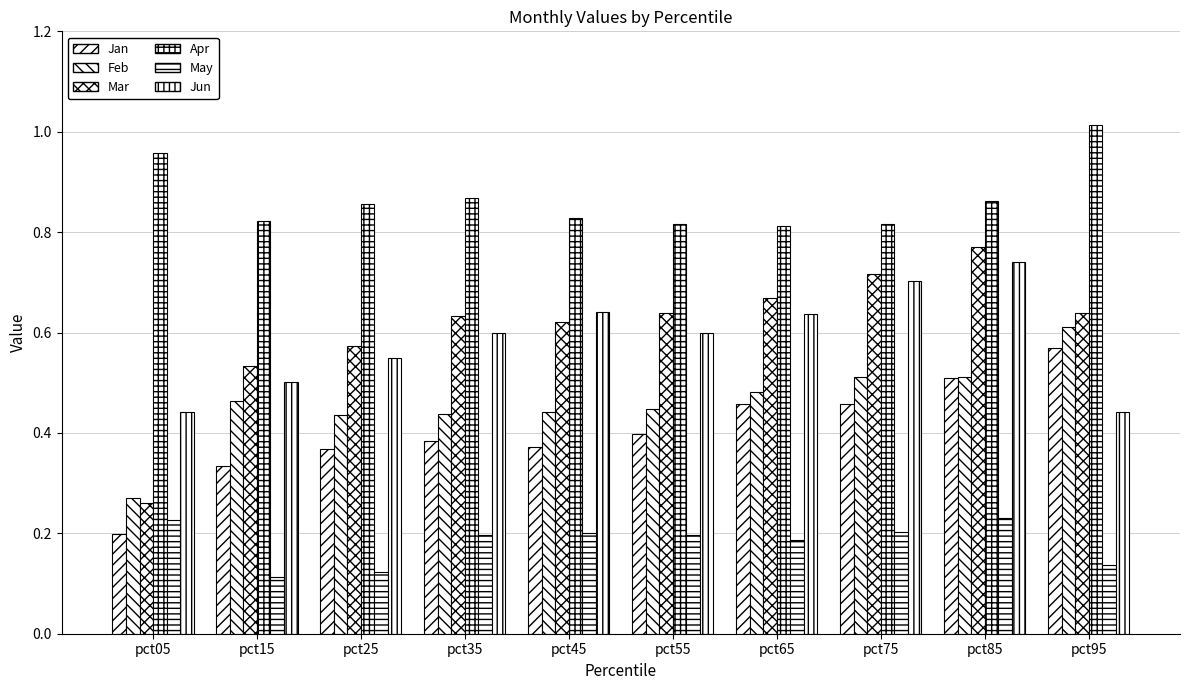

Are the bars horizontal?

No